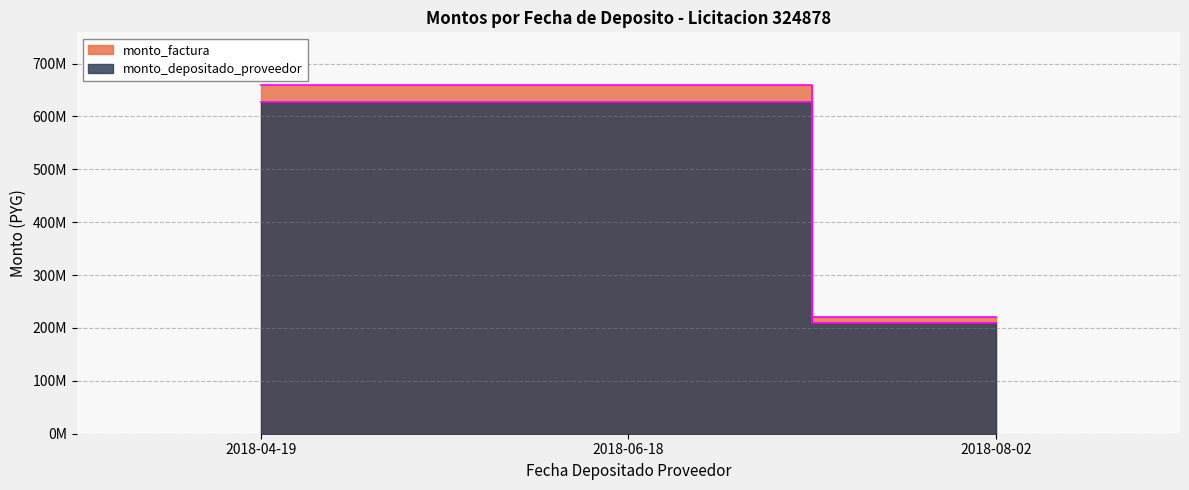

What is the label of the 2nd point from the right?

2018-06-18